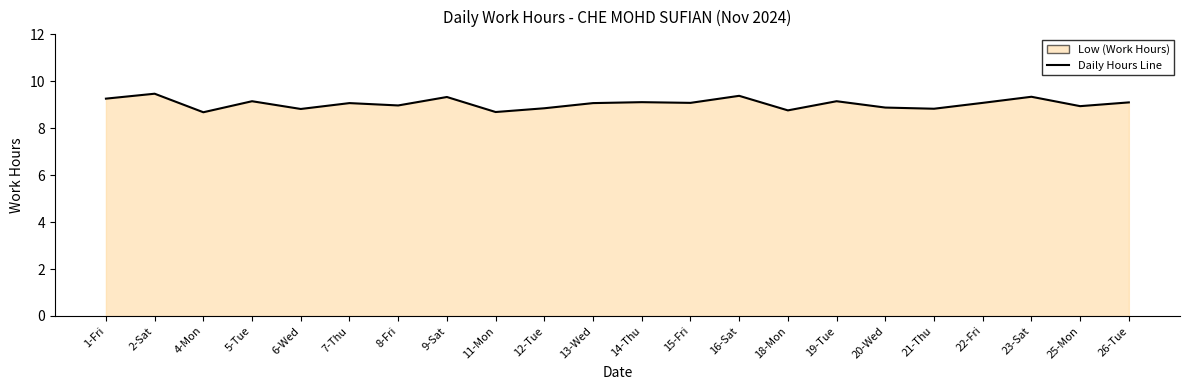

Where is the first local maximum?

2-Sat